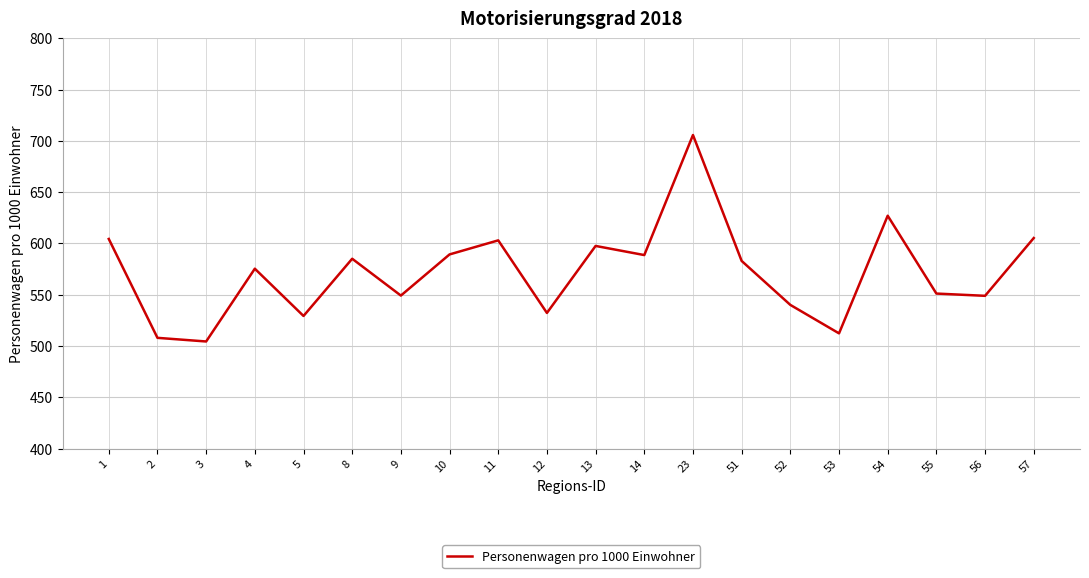

What is the difference between the maximum and second lowest values?

197.8